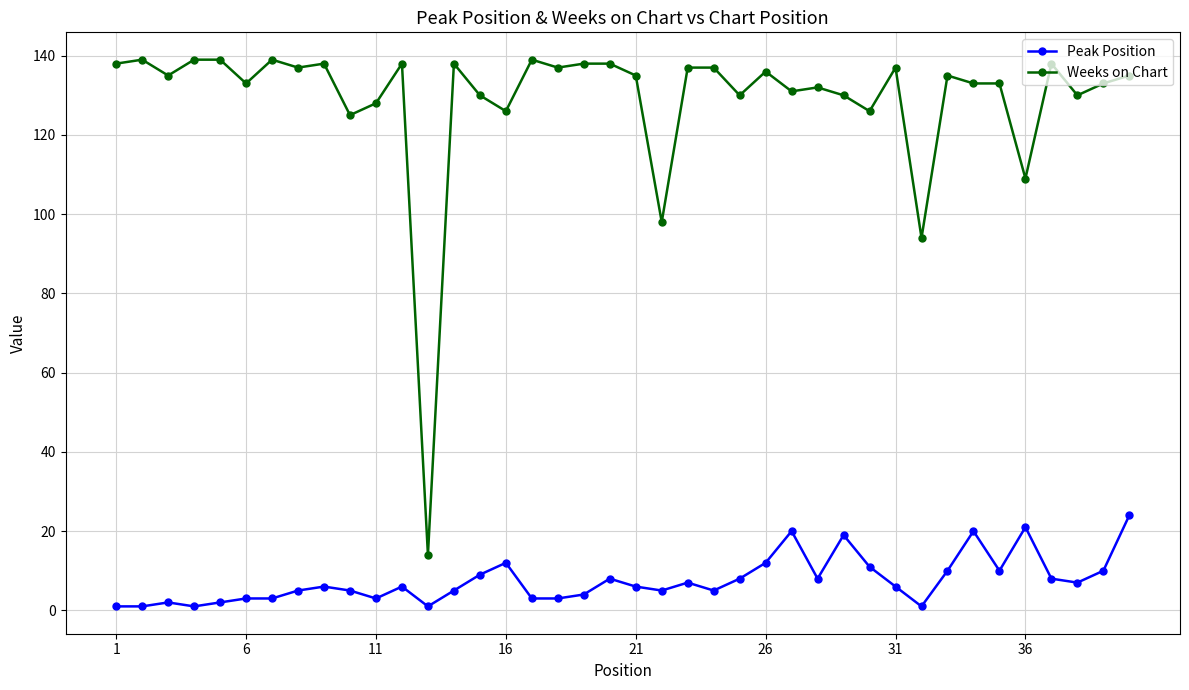

Is this an area chart (filled region under the line)?

No